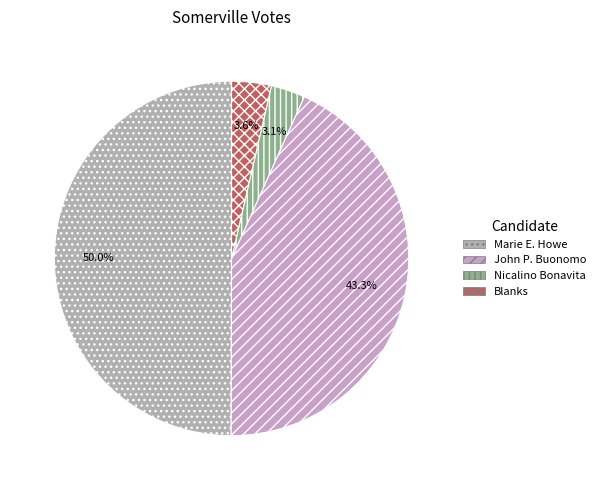

Rank the categories by value from highest to lowest.

Marie E. Howe, John P. Buonomo, Blanks, Nicalino Bonavita